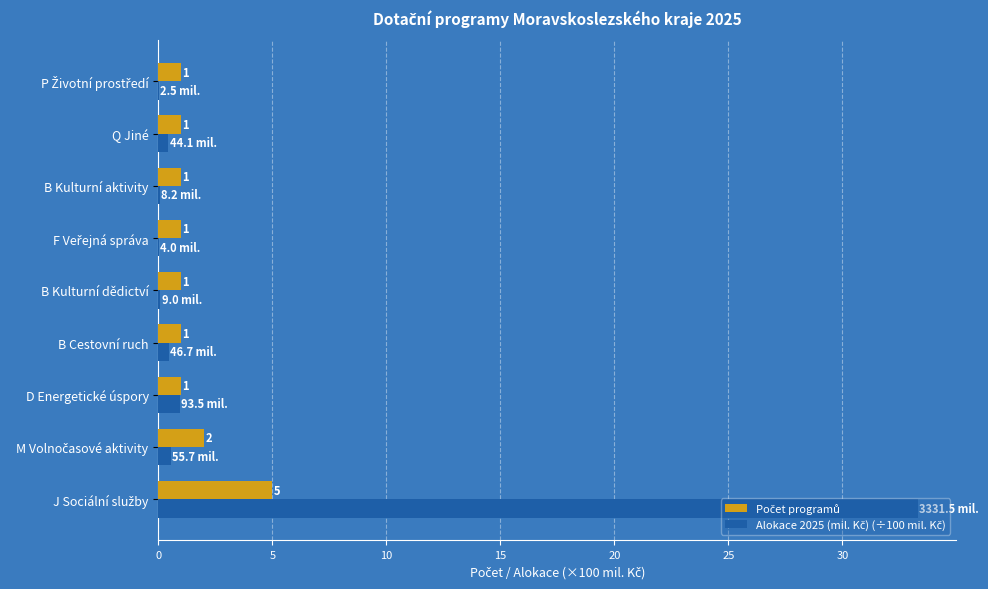

What is the greatest value displayed?

33.3